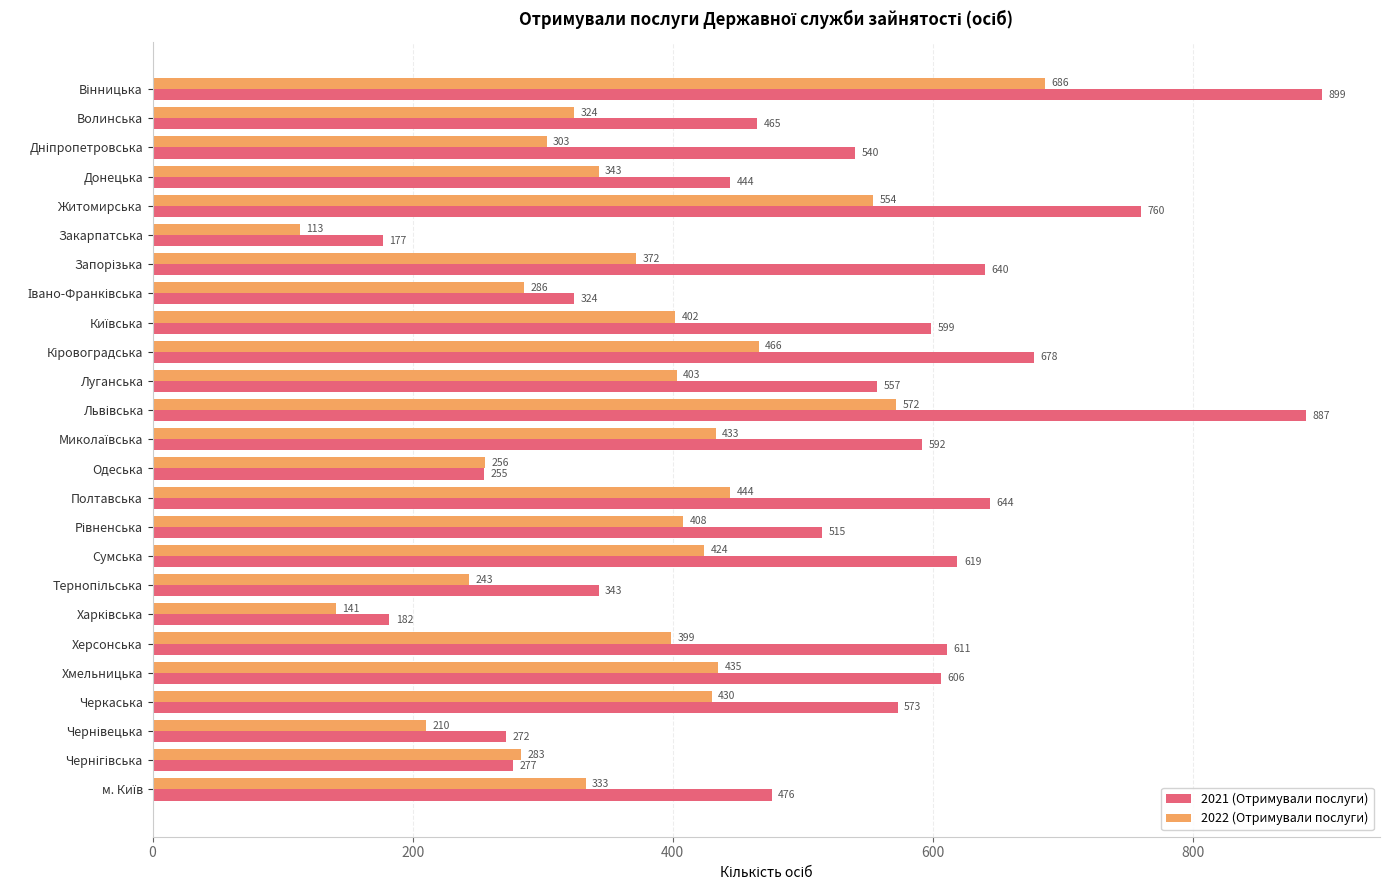

Where is 2022 (Отримували послуги) nearest to the value 399?

Херсонська